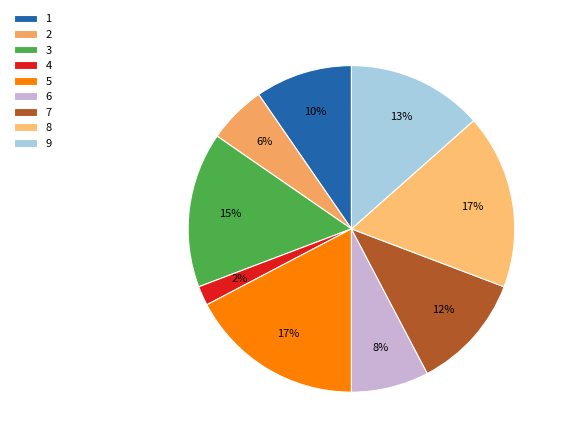

Rank the categories by value from highest to lowest.

5, 8, 3, 9, 7, 1, 6, 2, 4